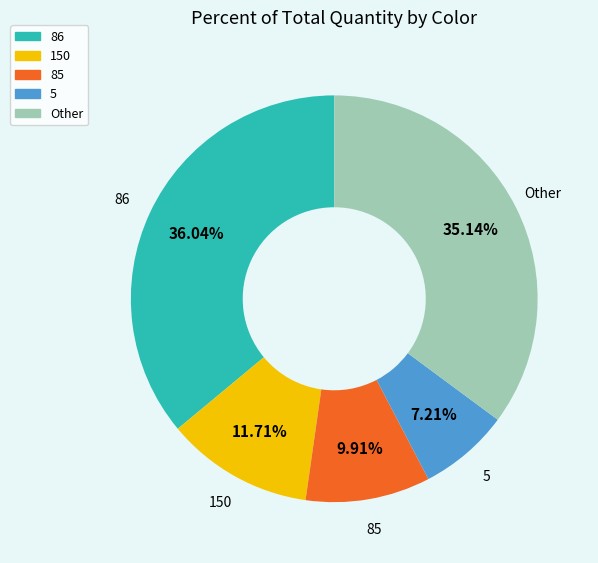

How many slices are in this pie chart?

5